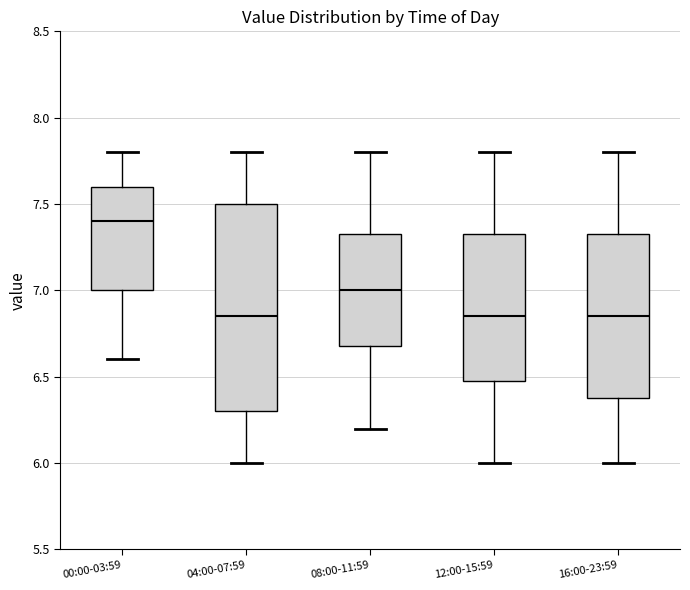

Comparing the boxes themselves (not the whiskers), which one is the tallest?

04:00-07:59